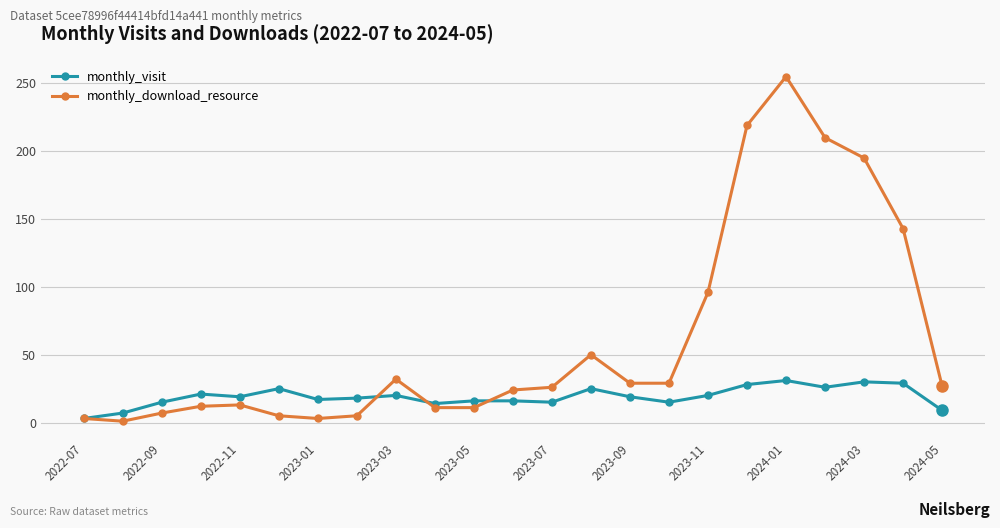

At how many categories does at least one series exceed 115?

5